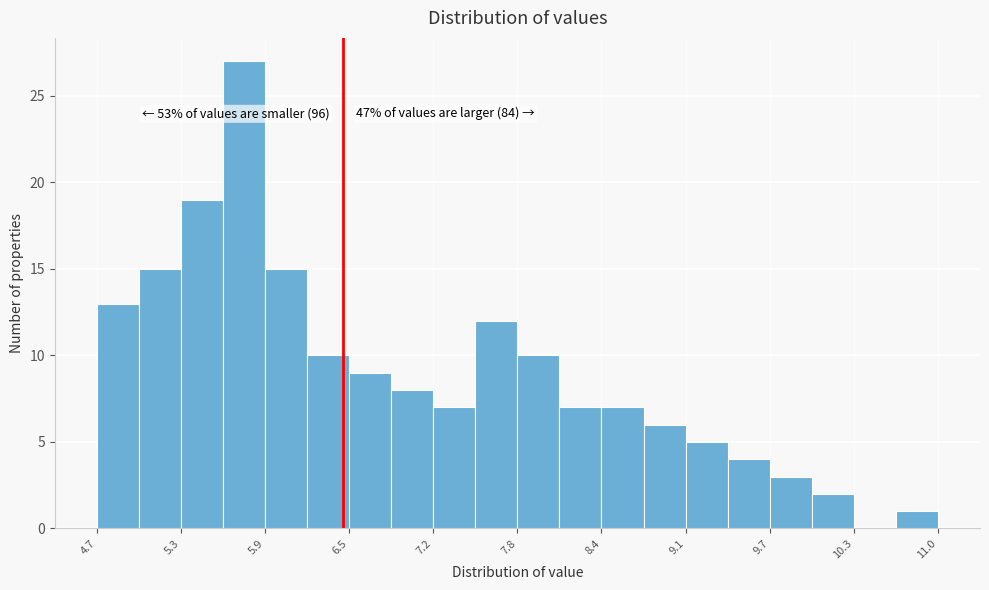

Around what value on the x-axis is the tallest bar? Give the approximate position of its centre, as read against the axis.

5.8